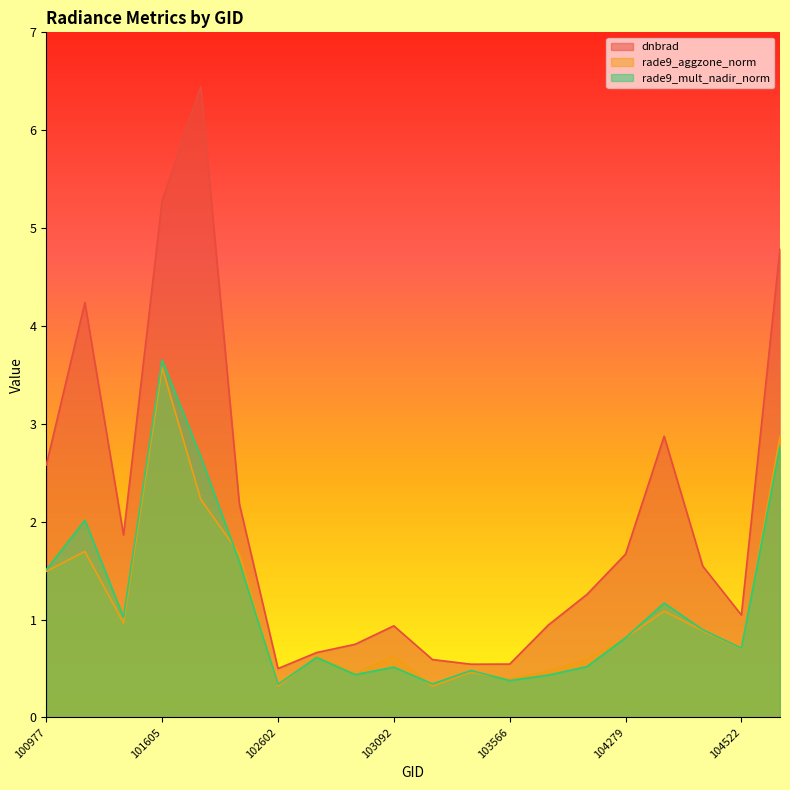

Which series has the widest spread of values?

dnbrad